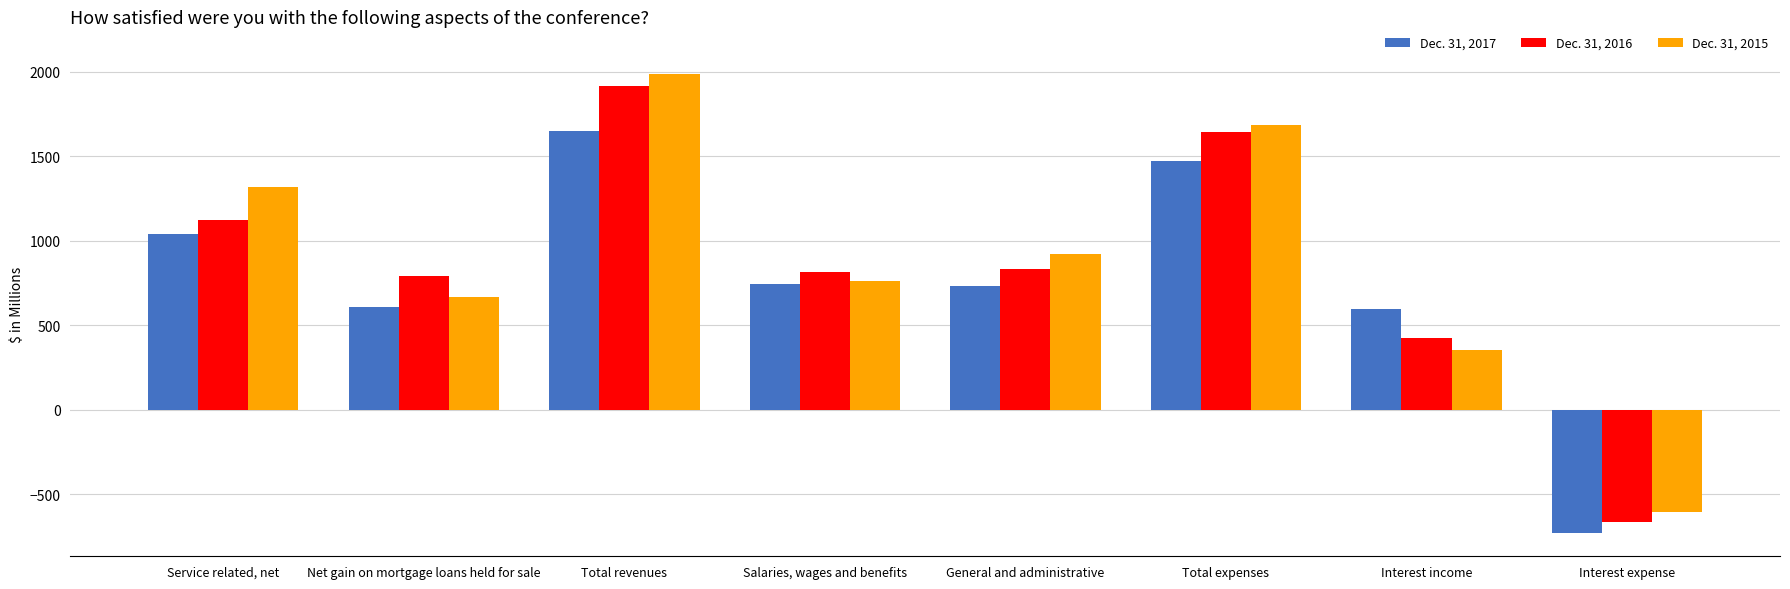

What is the value of the Dec. 31, 2015 bar at the 8th from the left?

-605